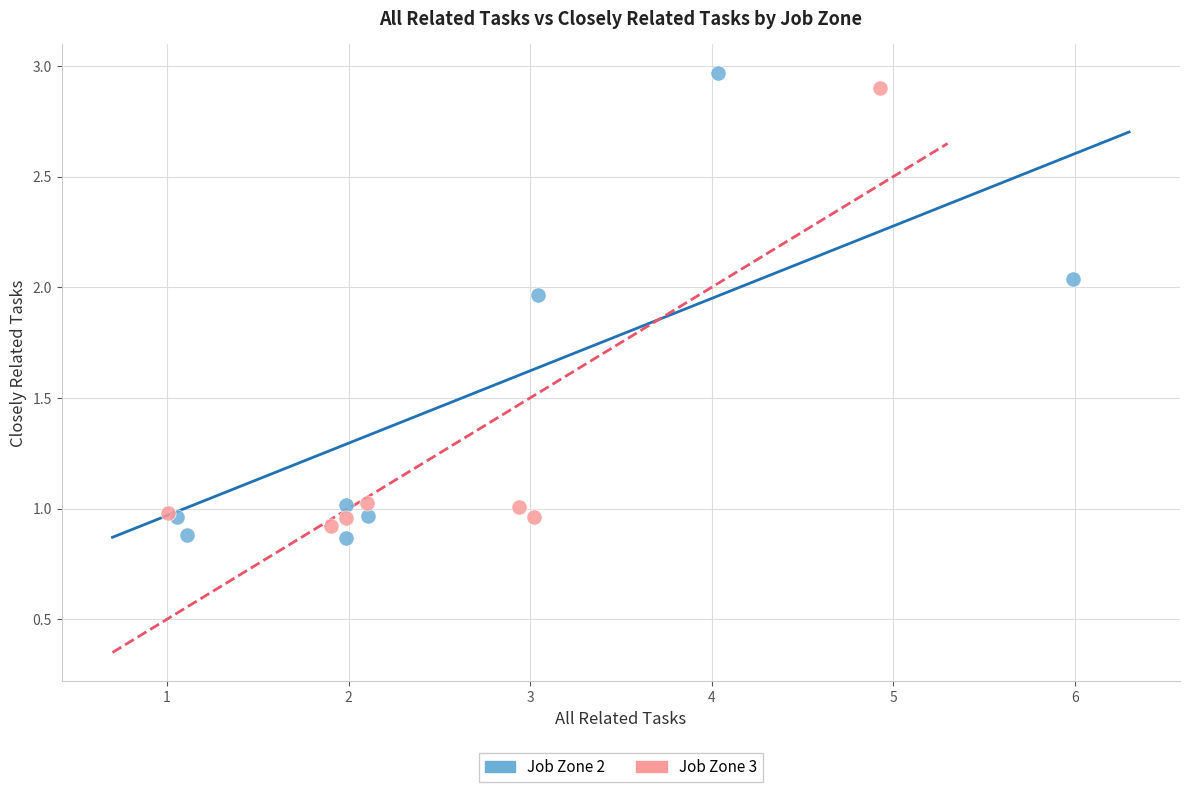

Which series contains the lowest Y value?

Job Zone 2